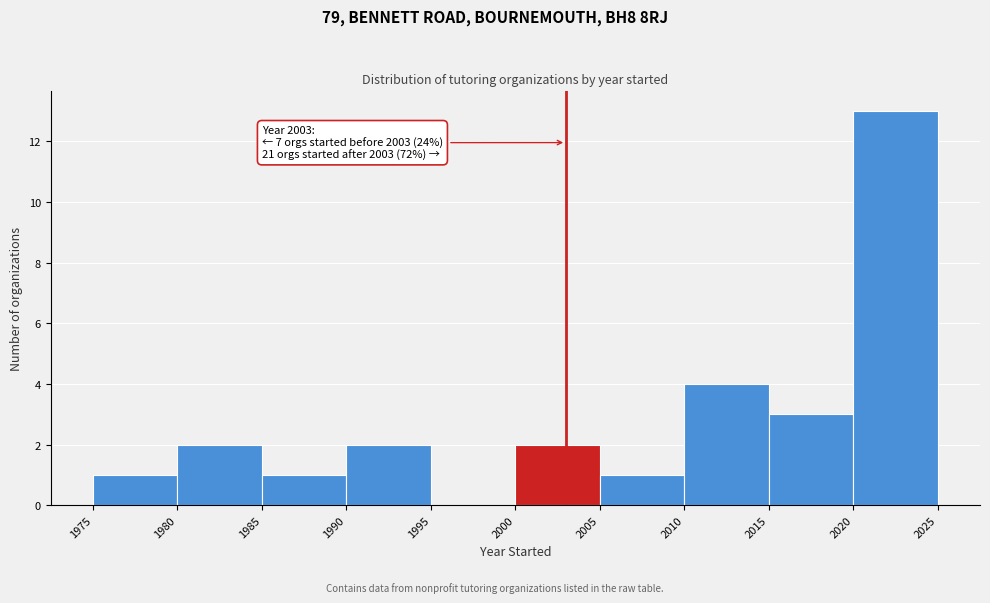

Which range on the x-axis has the tallest bar?

2020 to 2025